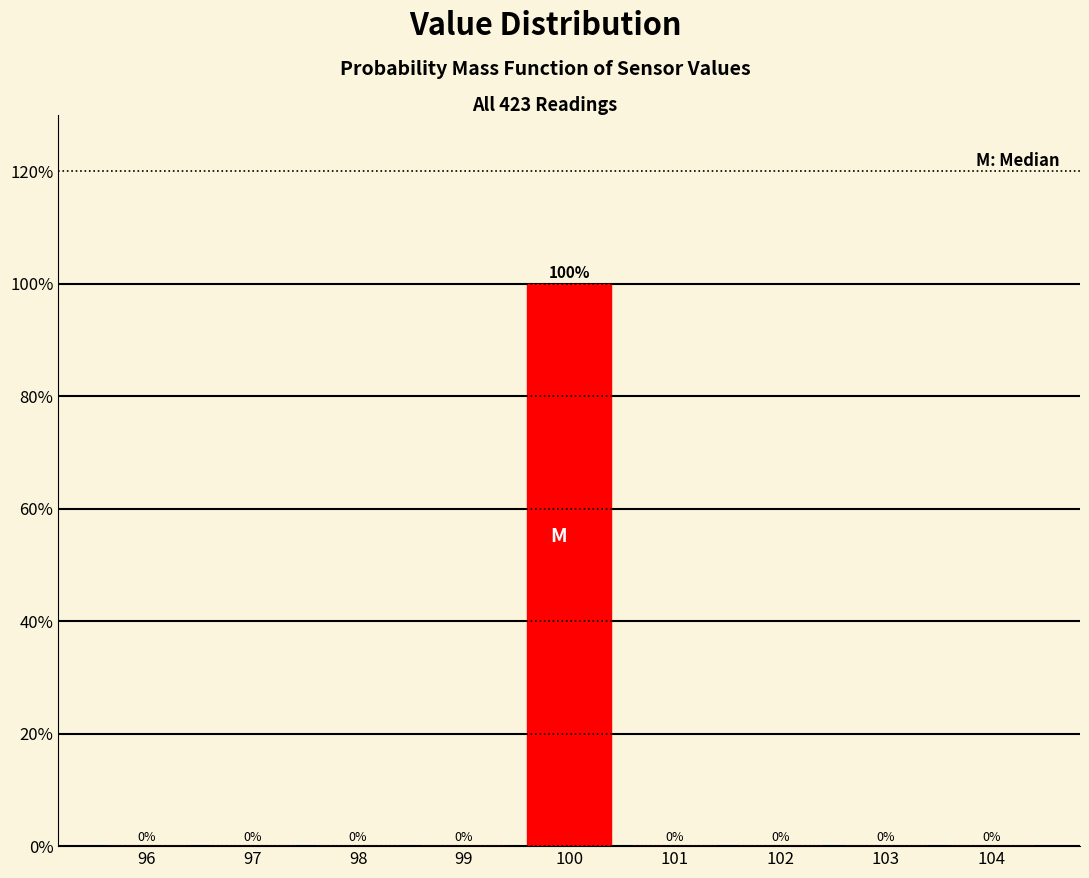

Reading left to right, list every bar in this chart as the range it spans on the x-axis followed by its height.

95.5 to 96.5: 0
96.5 to 97.5: 0
97.5 to 98.5: 0
98.5 to 99.5: 0
99.5 to 100.5: 100
100.5 to 101.5: 0
101.5 to 102.5: 0
102.5 to 103.5: 0
103.5 to 104.5: 0